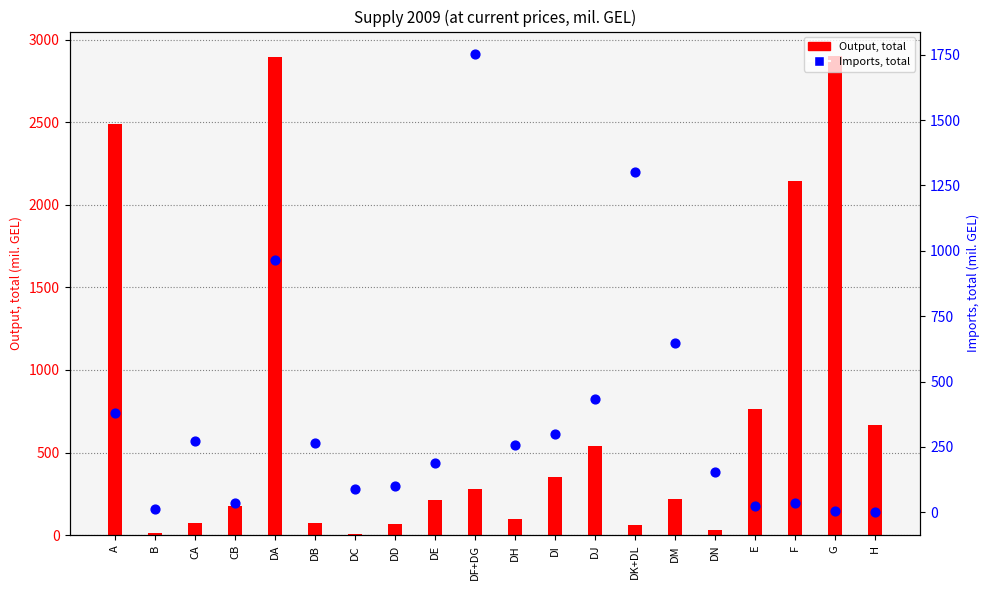

What is the total value across all series at B?

24.4